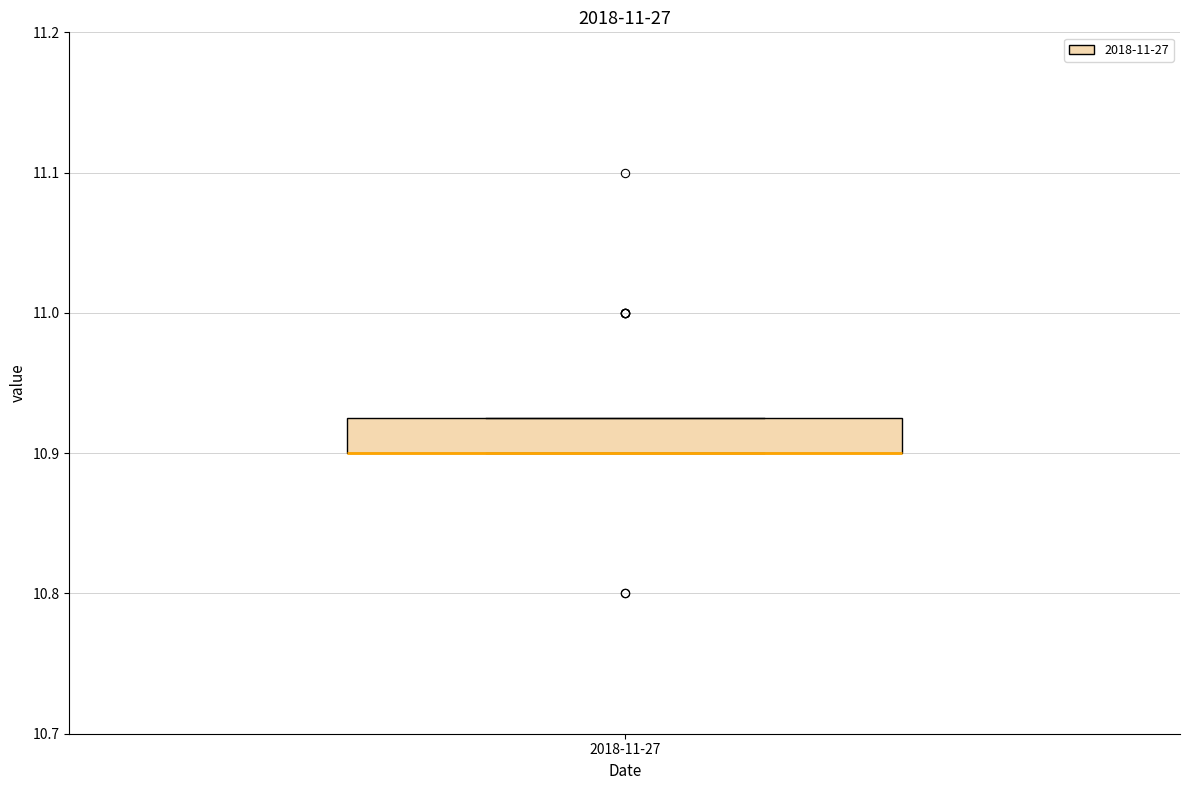

Read this box plot against the y-axis: the position of the median line, the range covered by the box, and the ends of both whiskers. The values are not printed on the chart, so give them approximately, as read against the axis.

median 10.90 (drawn on the box's lower edge), box 10.90 to 10.93, whiskers 10.90 to 10.93